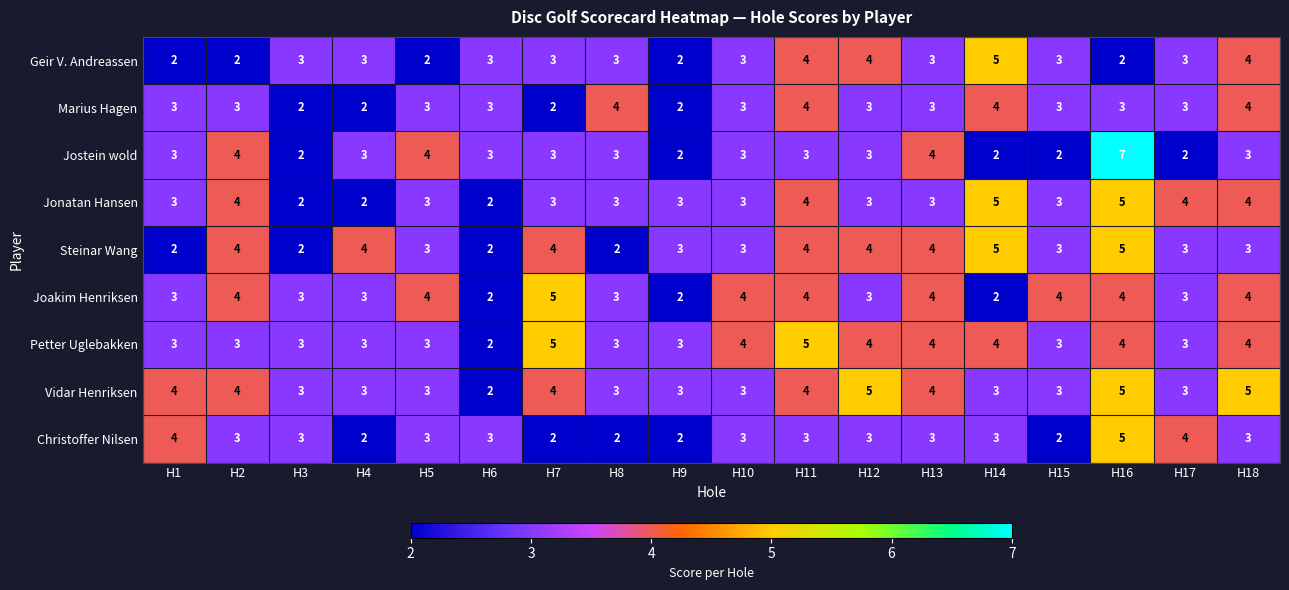

What is the difference between the maximum and minimum values in the Christoffer Nilsen series?

3